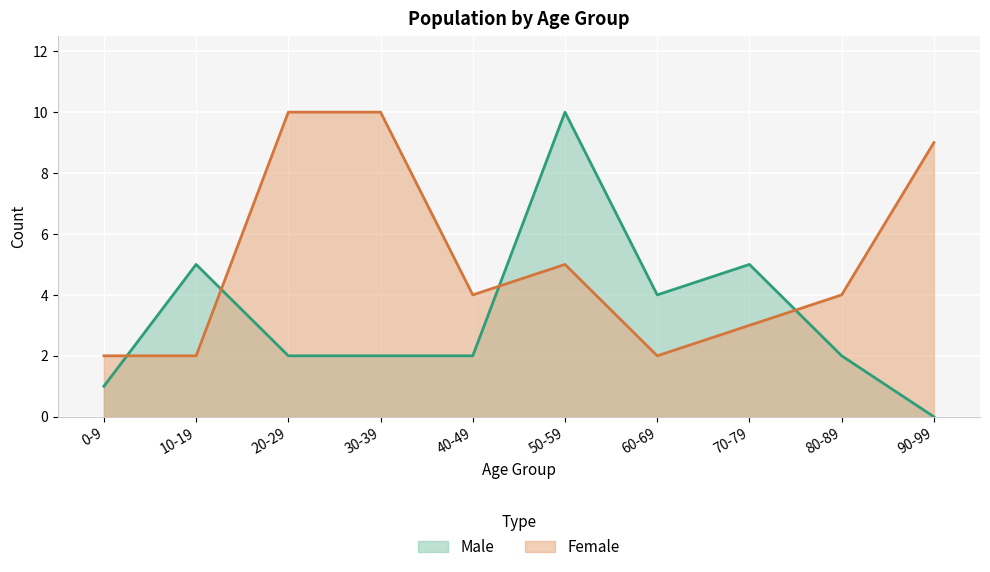

True or false: Female has more than 2 interior local peaks.

False